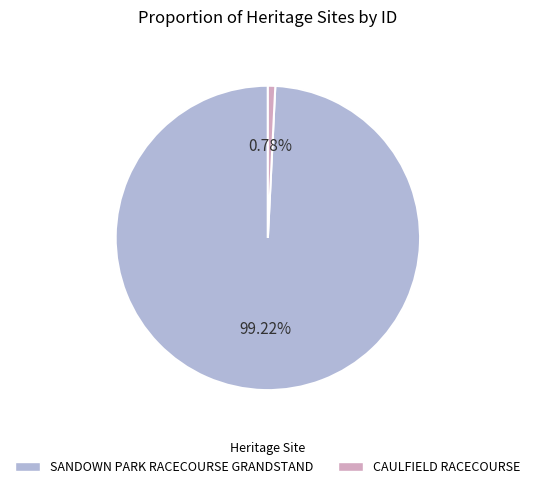

Which category has the smallest portion of the pie?

CAULFIELD RACECOURSE